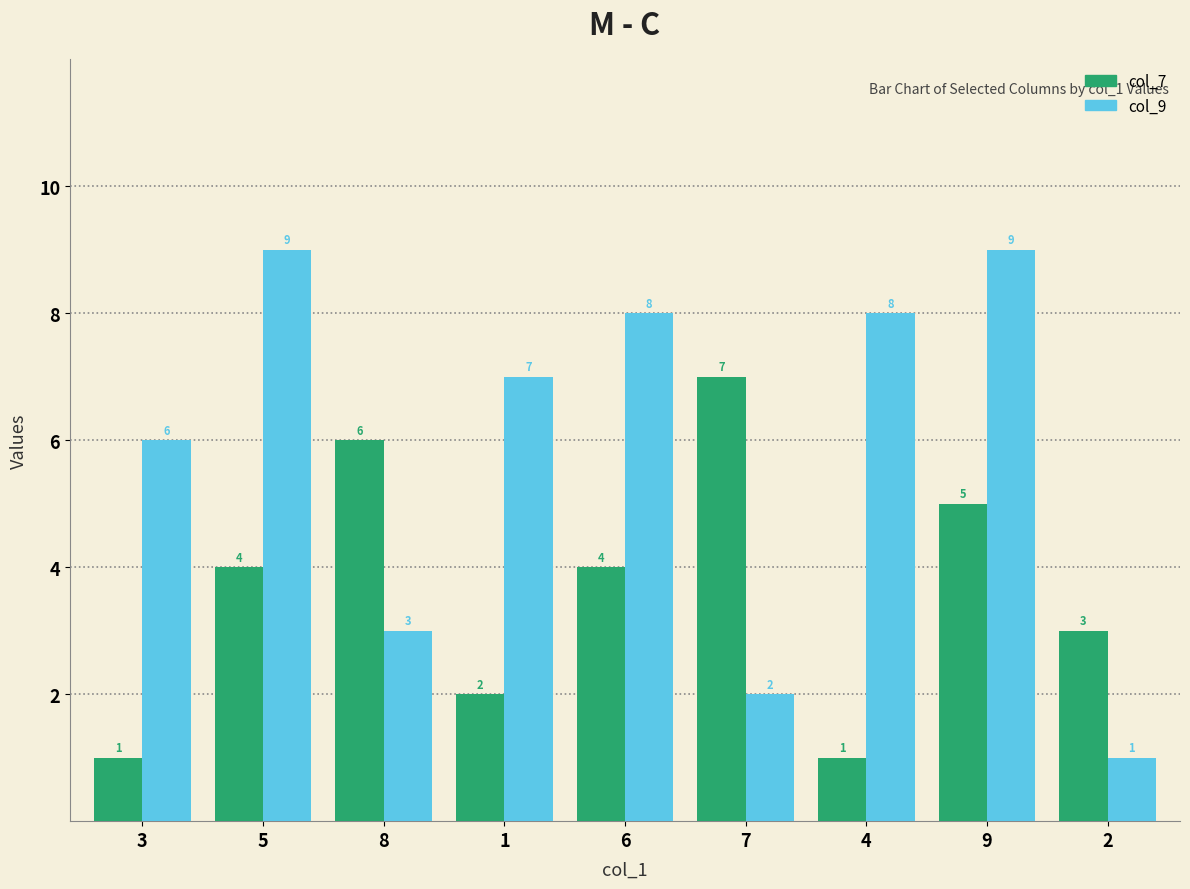

Which series has the largest range (max minus min)?

col_9